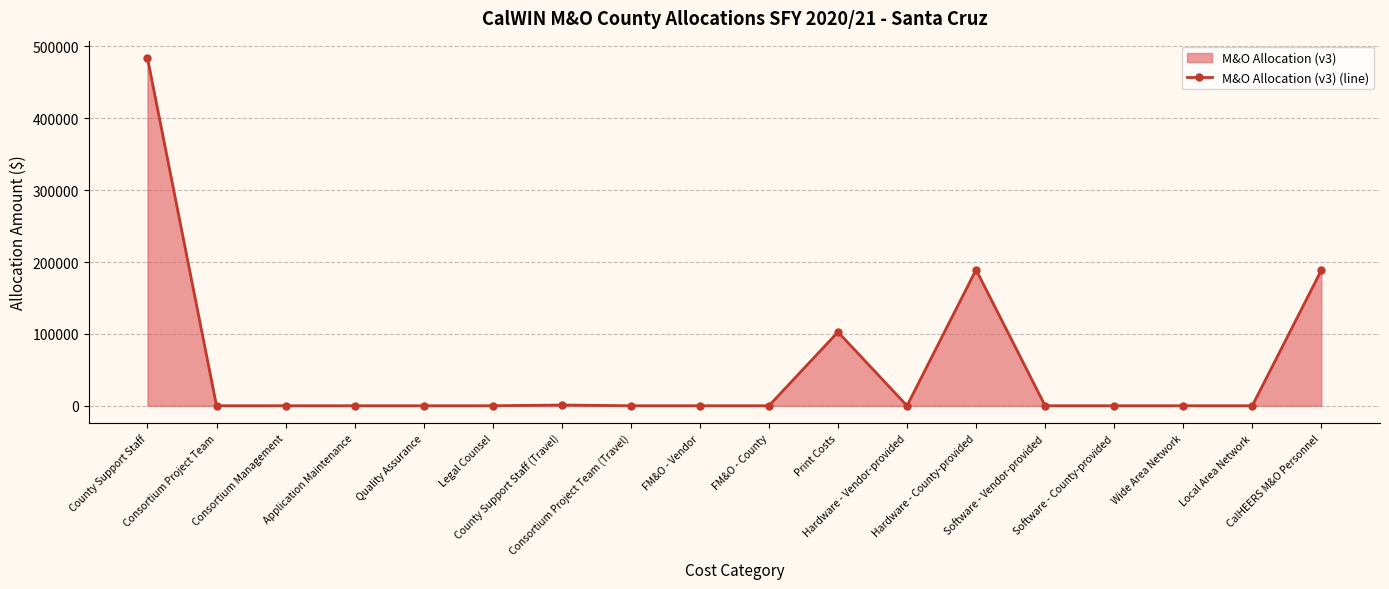

What is the greatest value displayed?

483915